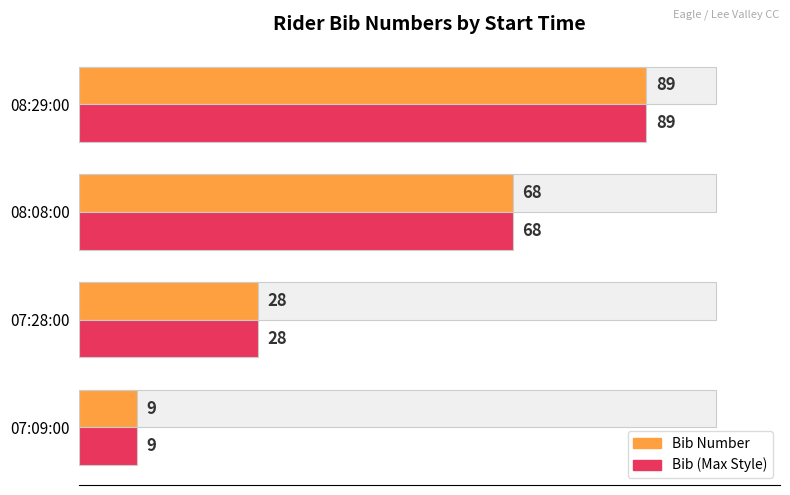

How many values in the Bib (Max Style) series exceed 68?

1